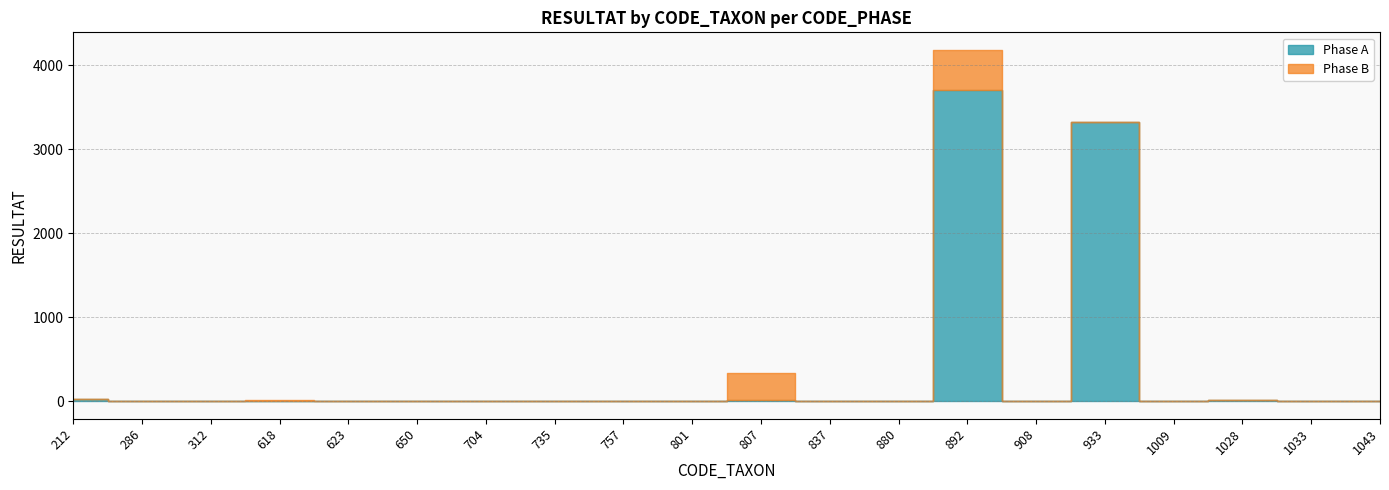

Reading right to left, what are all the values shown in this chart?

Phase A: 1043=6	1033=0	1028=9	1009=1	933=3328	908=0	892=3712	880=4	837=1	807=15	801=0	757=1	735=1	704=1	650=1	623=2	618=3	312=0	286=1	212=28
Phase B: 1043=0	1033=0	1028=0	1009=0	933=0	908=0	892=472	880=2	837=1	807=320	801=0	757=0	735=0	704=0	650=1	623=5	618=9	312=0	286=0	212=1